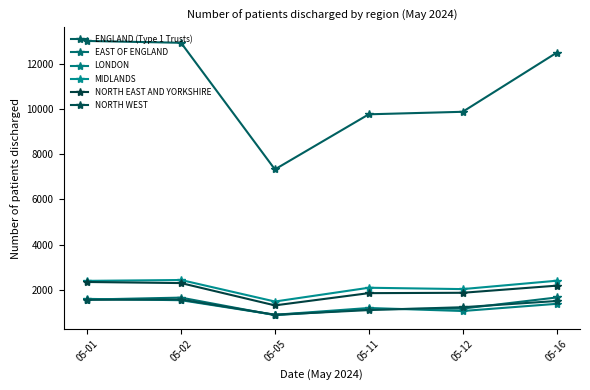

Is this an area chart (filled region under the line)?

No